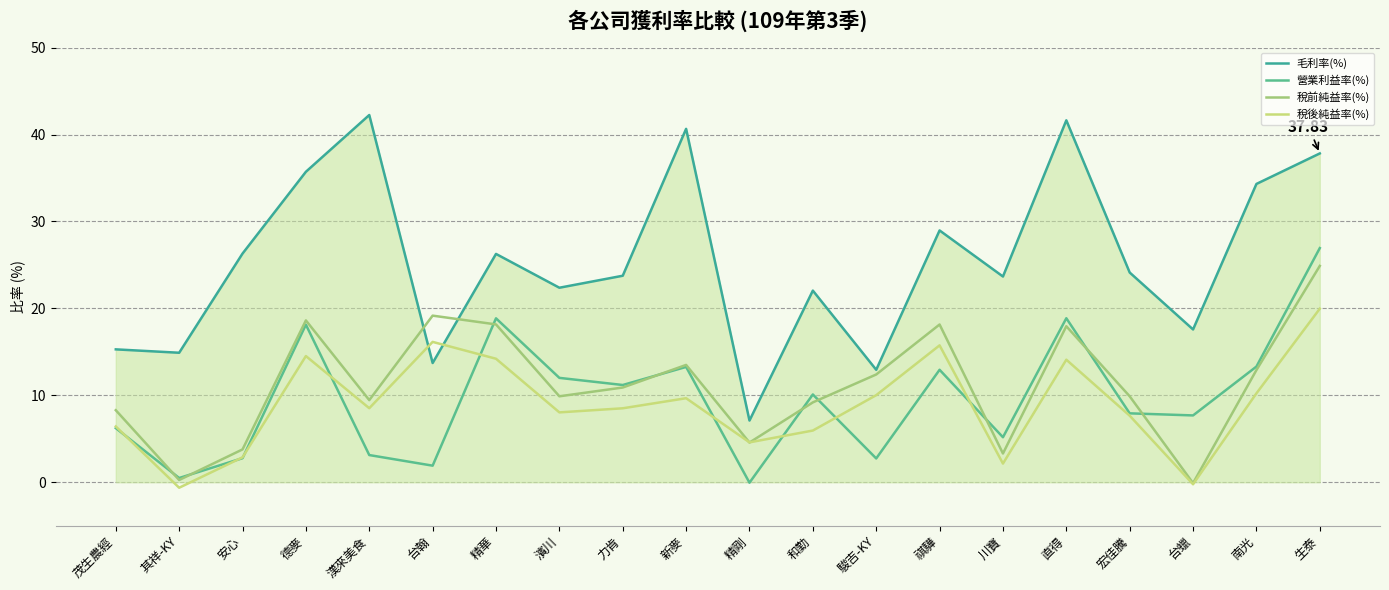

Where is the first local maximum for 毛利率(%)?

漢來美食